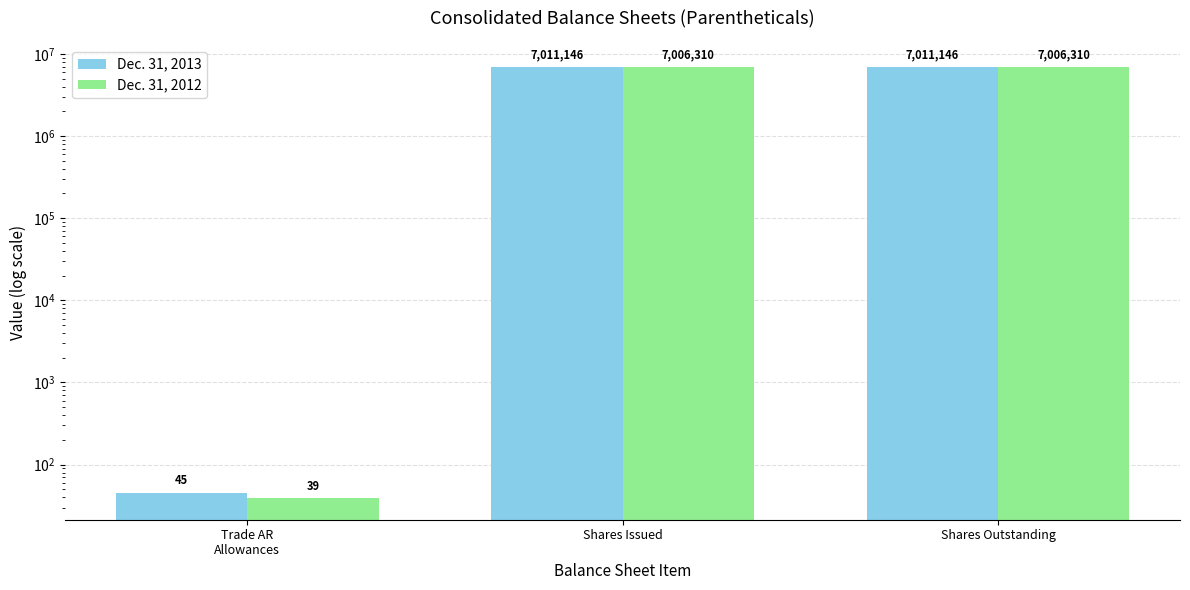

True or false: Dec. 31, 2012 has a value of 7006310 at Shares Outstanding.

True